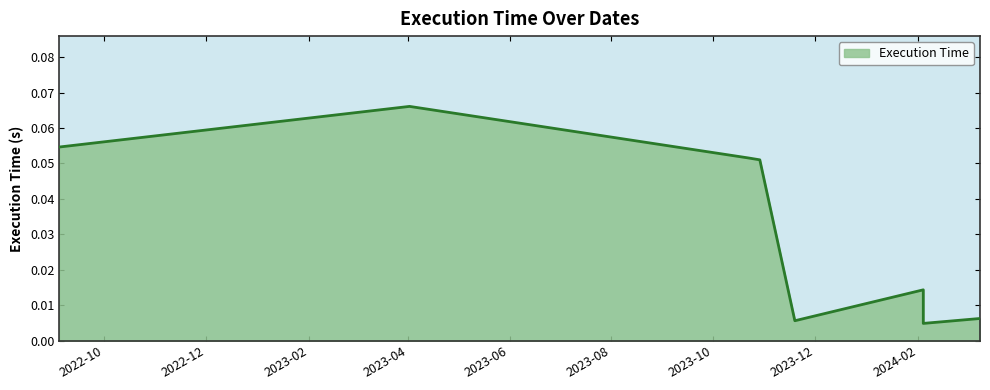

List the labels in order of value, largest first.

2023-04-02, 2022-09-04, 2023-10-22, 2023-10-29, 2024-02-04, 2024-03-09, 2023-11-19, 2024-02-04